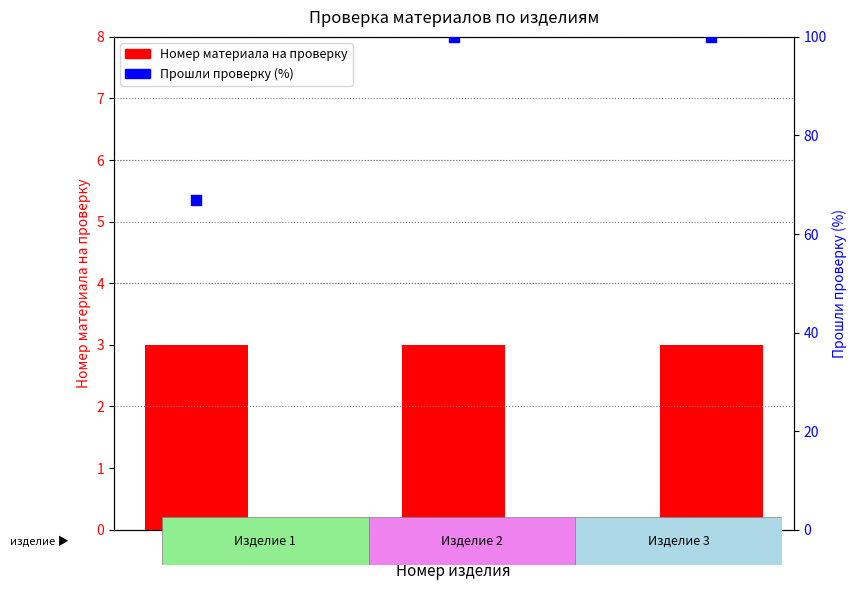

What is the total value across all series at 2?

103